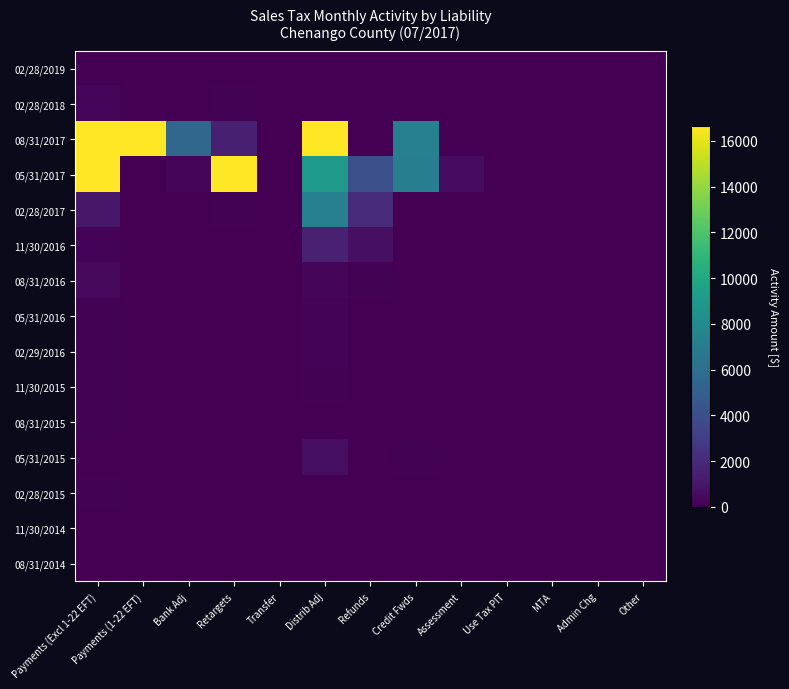

Reading left to right, transcribe all the data shown in this chart.

02/28/2019: Payments (Excl 1-22 EFT)=0.0	Payments (1-22 EFT)=0.0	Bank Adj=0.0	Retargets=0.0	Transfer=0.0	Distrib Adj=0.0	Refunds=0.0	Credit Fwds=0.7	Assessment=0.0	Use Tax PIT=0.0	MTA=0.0	Admin Chg=0.0	Other=0.0
02/28/2018: Payments (Excl 1-22 EFT)=207.2	Payments (1-22 EFT)=0.0	Bank Adj=5.3	Retargets=119.5	Transfer=0.0	Distrib Adj=1.5	Refunds=1.6	Credit Fwds=0.8	Assessment=0.0	Use Tax PIT=0.0	MTA=0.0	Admin Chg=0.0	Other=0.0
08/31/2017: Payments (Excl 1-22 EFT)=874845.5	Payments (1-22 EFT)=818443.4	Bank Adj=5529.1	Retargets=1449.2	Transfer=0.0	Distrib Adj=16821.2	Refunds=43.5	Credit Fwds=7251.1	Assessment=0.0	Use Tax PIT=0.0	MTA=0.0	Admin Chg=0.0	Other=0.0
05/31/2017: Payments (Excl 1-22 EFT)=17915.0	Payments (1-22 EFT)=63.9	Bank Adj=262.0	Retargets=16647.7	Transfer=0.0	Distrib Adj=9030.3	Refunds=4077.8	Credit Fwds=7153.5	Assessment=547.1	Use Tax PIT=0.0	MTA=0.0	Admin Chg=0.0	Other=0.0
02/28/2017: Payments (Excl 1-22 EFT)=1050.9	Payments (1-22 EFT)=12.7	Bank Adj=1.6	Retargets=91.9	Transfer=0.0	Distrib Adj=7270.2	Refunds=2051.5	Credit Fwds=26.5	Assessment=2.9	Use Tax PIT=46.4	MTA=0.0	Admin Chg=0.0	Other=0.0
11/30/2016: Payments (Excl 1-22 EFT)=149.1	Payments (1-22 EFT)=7.6	Bank Adj=0.3	Retargets=11.6	Transfer=0.0	Distrib Adj=1498.5	Refunds=665.2	Credit Fwds=11.4	Assessment=0.0	Use Tax PIT=0.0	MTA=0.0	Admin Chg=0.0	Other=0.0
08/31/2016: Payments (Excl 1-22 EFT)=430.9	Payments (1-22 EFT)=0.0	Bank Adj=0.3	Retargets=48.6	Transfer=0.0	Distrib Adj=318.7	Refunds=92.0	Credit Fwds=29.7	Assessment=0.0	Use Tax PIT=0.0	MTA=0.0	Admin Chg=0.0	Other=0.0
05/31/2016: Payments (Excl 1-22 EFT)=78.4	Payments (1-22 EFT)=0.0	Bank Adj=0.2	Retargets=37.3	Transfer=0.0	Distrib Adj=168.2	Refunds=20.4	Credit Fwds=36.0	Assessment=0.4	Use Tax PIT=0.0	MTA=0.0	Admin Chg=0.0	Other=0.0
02/29/2016: Payments (Excl 1-22 EFT)=126.9	Payments (1-22 EFT)=0.0	Bank Adj=0.3	Retargets=10.3	Transfer=0.0	Distrib Adj=171.0	Refunds=7.5	Credit Fwds=54.7	Assessment=0.0	Use Tax PIT=16.3	MTA=0.0	Admin Chg=0.0	Other=0.0
11/30/2015: Payments (Excl 1-22 EFT)=76.4	Payments (1-22 EFT)=0.0	Bank Adj=0.1	Retargets=6.3	Transfer=0.0	Distrib Adj=81.0	Refunds=7.0	Credit Fwds=22.8	Assessment=0.0	Use Tax PIT=0.0	MTA=0.0	Admin Chg=0.0	Other=0.0
08/31/2015: Payments (Excl 1-22 EFT)=66.2	Payments (1-22 EFT)=0.0	Bank Adj=0.0	Retargets=4.2	Transfer=1.7	Distrib Adj=63.6	Refunds=41.9	Credit Fwds=12.2	Assessment=0.0	Use Tax PIT=0.0	MTA=0.0	Admin Chg=0.0	Other=0.0
05/31/2015: Payments (Excl 1-22 EFT)=42.1	Payments (1-22 EFT)=0.0	Bank Adj=0.0	Retargets=4.1	Transfer=0.0	Distrib Adj=604.3	Refunds=0.6	Credit Fwds=72.5	Assessment=0.0	Use Tax PIT=0.0	MTA=0.0	Admin Chg=0.0	Other=0.0
02/28/2015: Payments (Excl 1-22 EFT)=70.1	Payments (1-22 EFT)=0.0	Bank Adj=0.0	Retargets=2.3	Transfer=0.0	Distrib Adj=57.5	Refunds=0.6	Credit Fwds=0.0	Assessment=0.0	Use Tax PIT=0.3	MTA=0.0	Admin Chg=0.0	Other=0.0
11/30/2014: Payments (Excl 1-22 EFT)=42.1	Payments (1-22 EFT)=0.0	Bank Adj=0.1	Retargets=2.4	Transfer=0.0	Distrib Adj=22.0	Refunds=0.5	Credit Fwds=13.2	Assessment=0.0	Use Tax PIT=0.0	MTA=0.0	Admin Chg=0.0	Other=0.0
08/31/2014: Payments (Excl 1-22 EFT)=37.0	Payments (1-22 EFT)=0.0	Bank Adj=0.0	Retargets=1.7	Transfer=0.0	Distrib Adj=32.9	Refunds=0.7	Credit Fwds=0.9	Assessment=0.0	Use Tax PIT=0.0	MTA=0.0	Admin Chg=0.0	Other=0.0